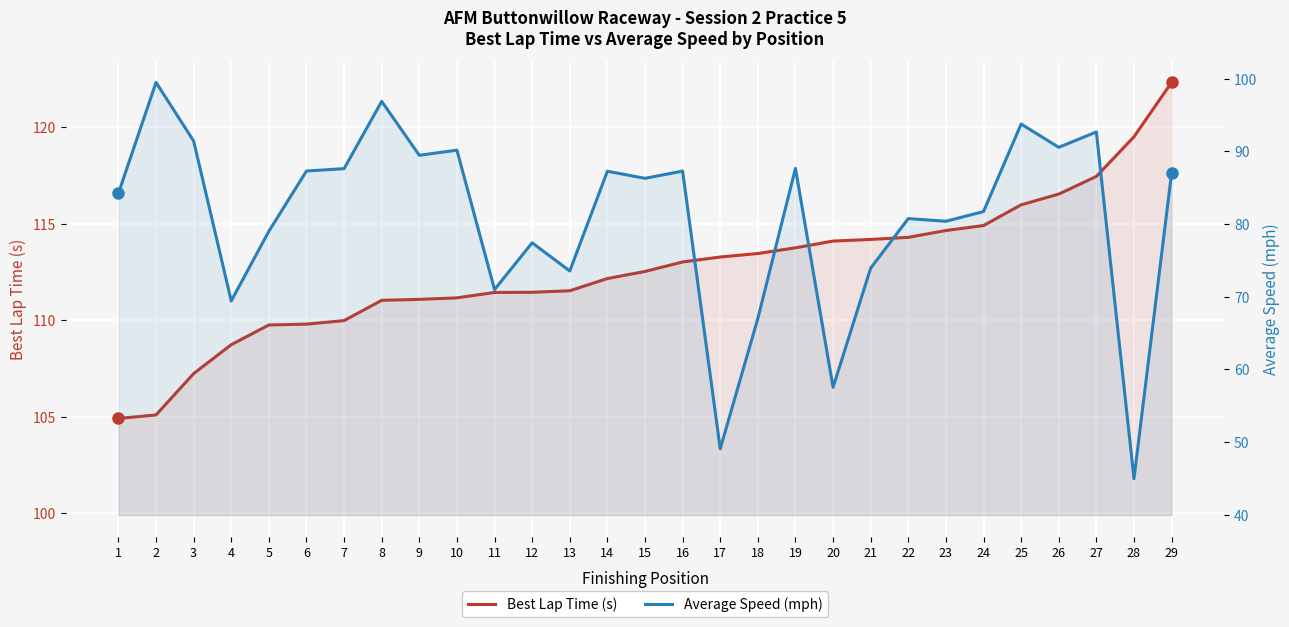

Count the number of categories in the chart.

29